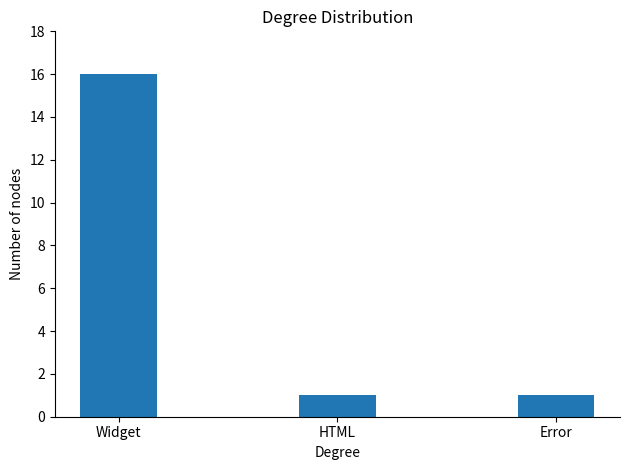

Between Widget and HTML, which is larger?

Widget